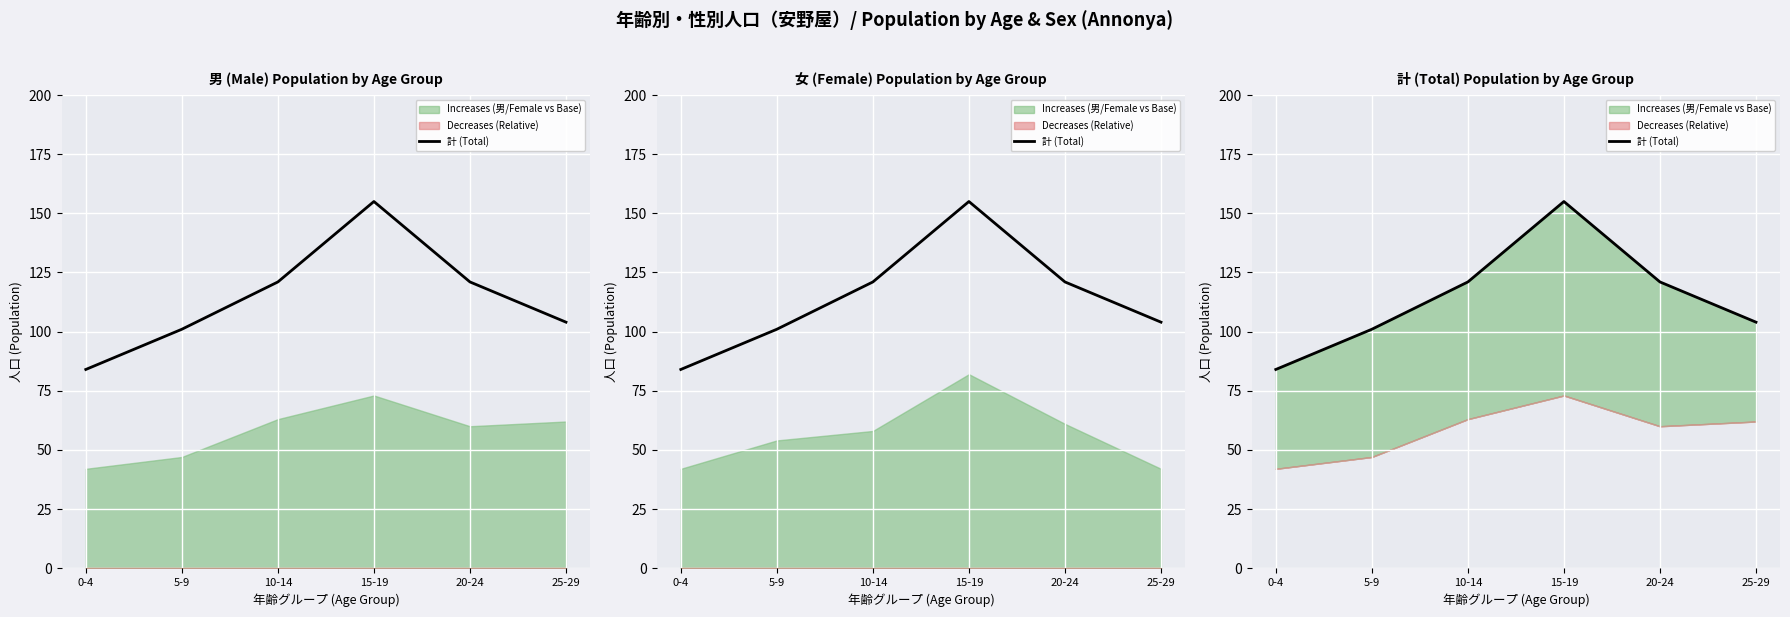

Is it true that the value at 0-4 is 115?

False